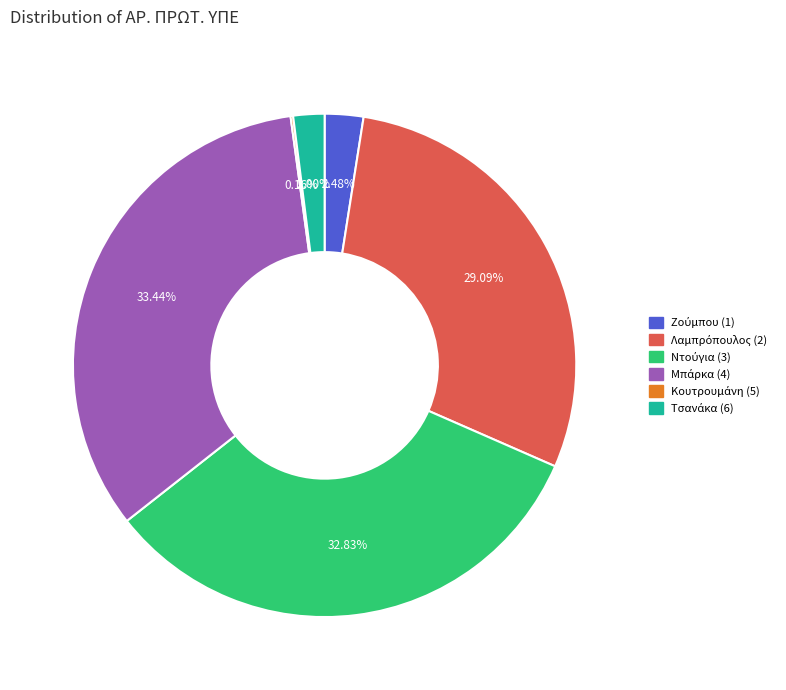

Does any single category account for the majority?

No